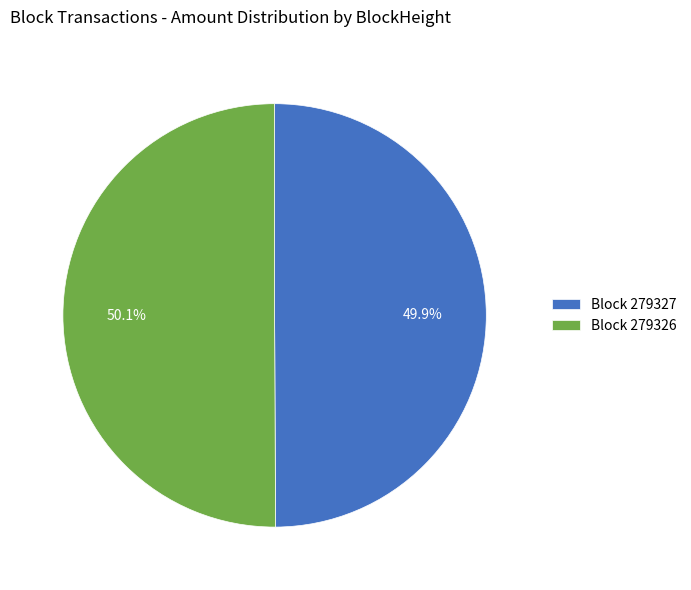

Is there a majority slice in this chart?

Yes